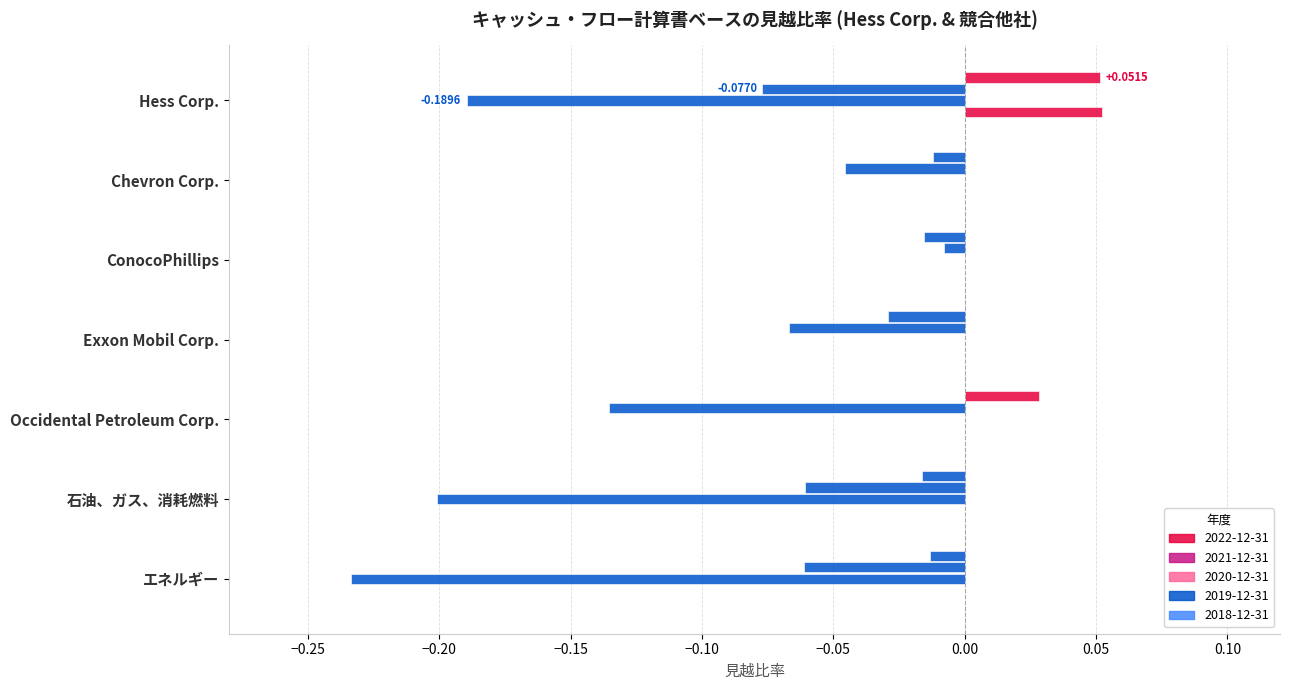

How many data points in 2022-12-31 are above 0?

2